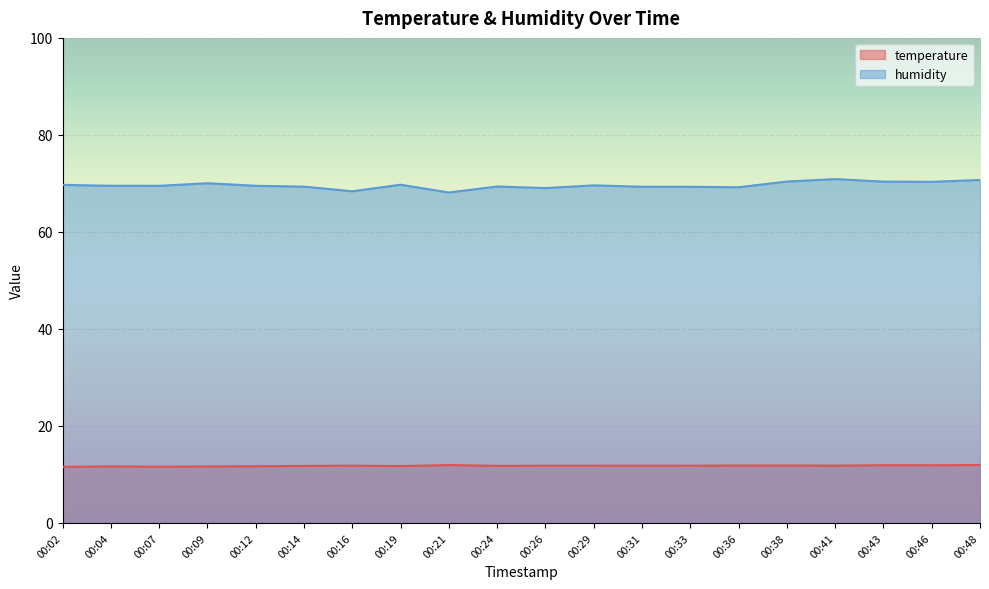

How many lines are shown in the chart?

2